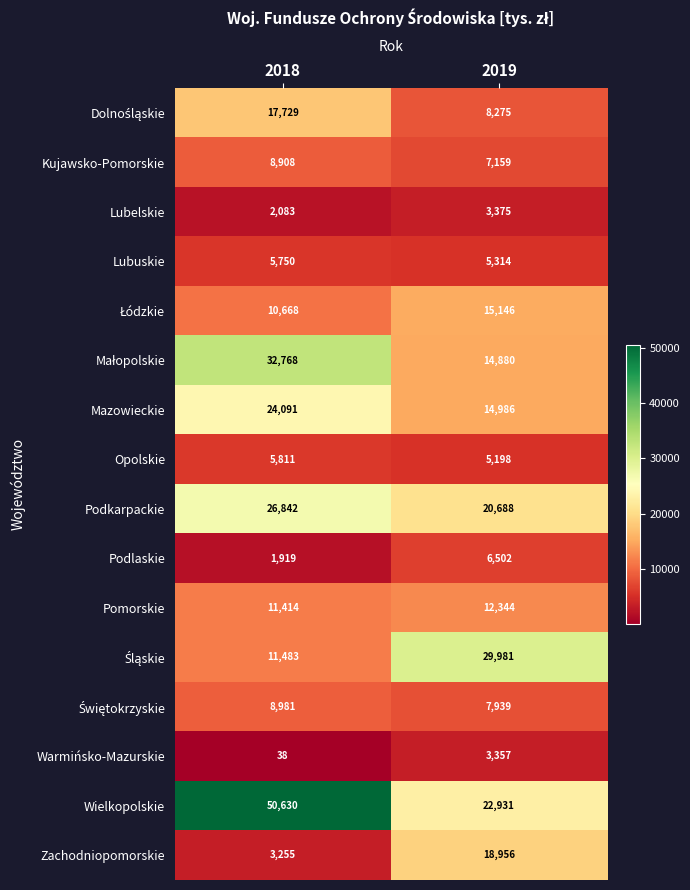

How many distinct data groups are displayed?

16